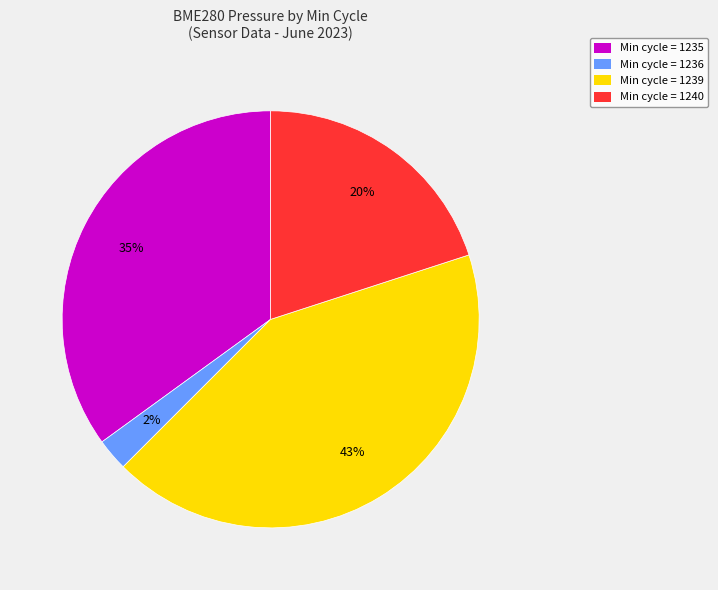

Does any single category account for the majority?

No